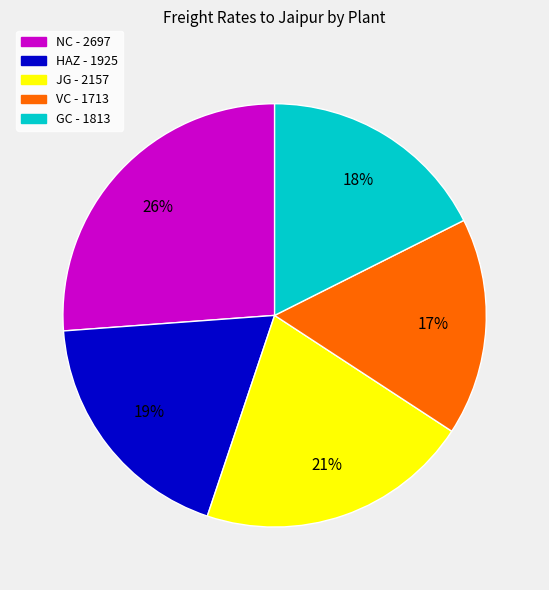

To the nearest percent, what is the average slice percentage?

20%